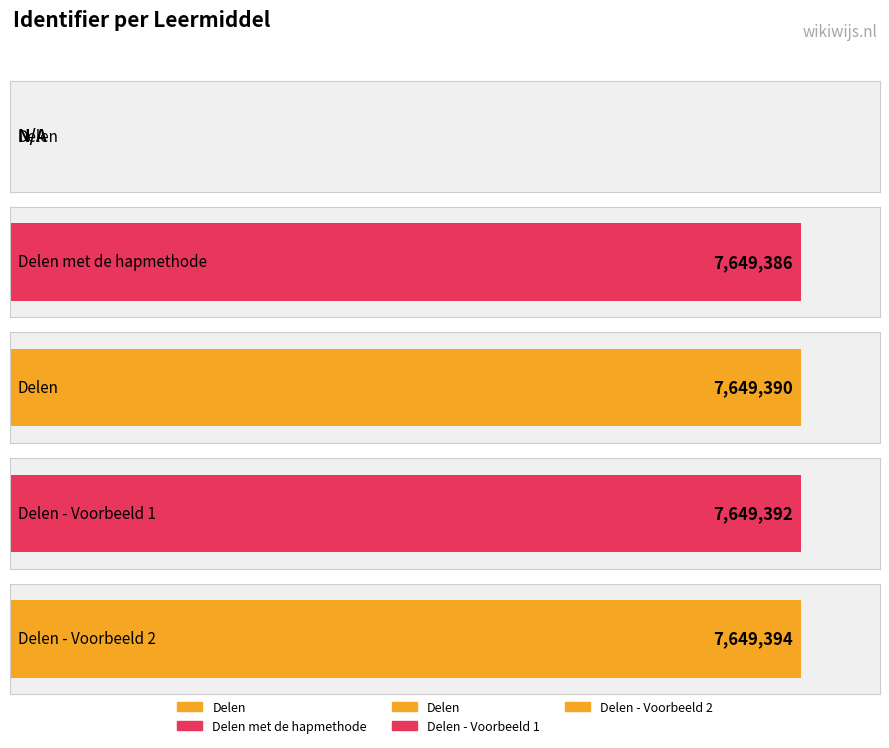

Reading right to left, extract all data points from this chart.

Delen - Voorbeeld 2=7649394	Delen - Voorbeeld 1=7649392	Delen=7649390	Delen met de hapmethode=7649386	Delen=0